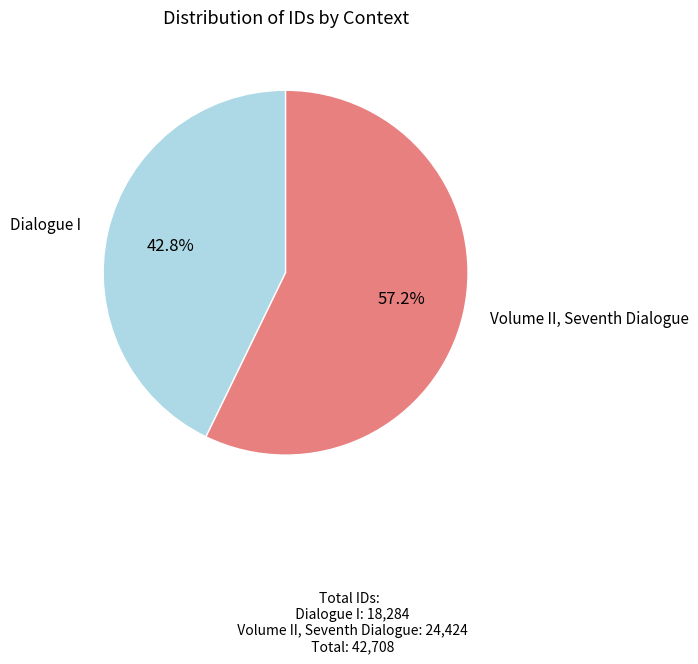

Rank the categories by value from highest to lowest.

Volume II, Seventh Dialogue, Dialogue I